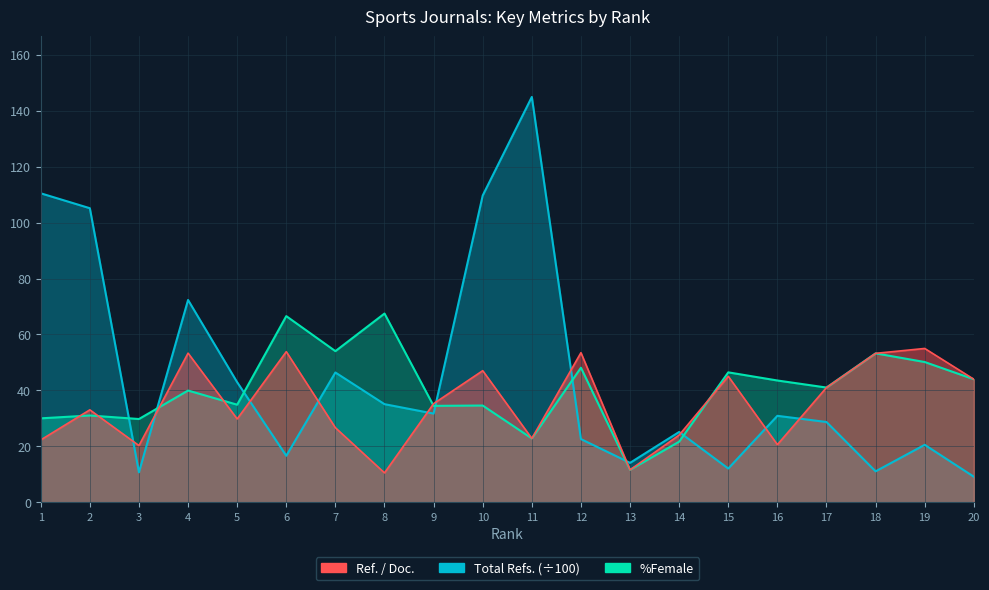

What is the sum of the %Female values at 18 and 6?

119.8